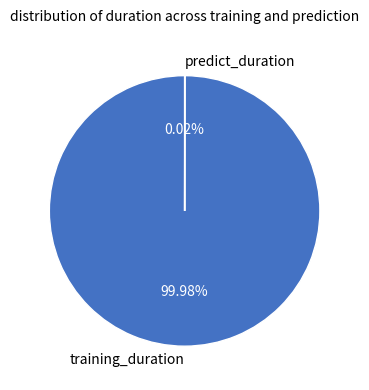

What is the largest slice in the pie chart?

training_duration